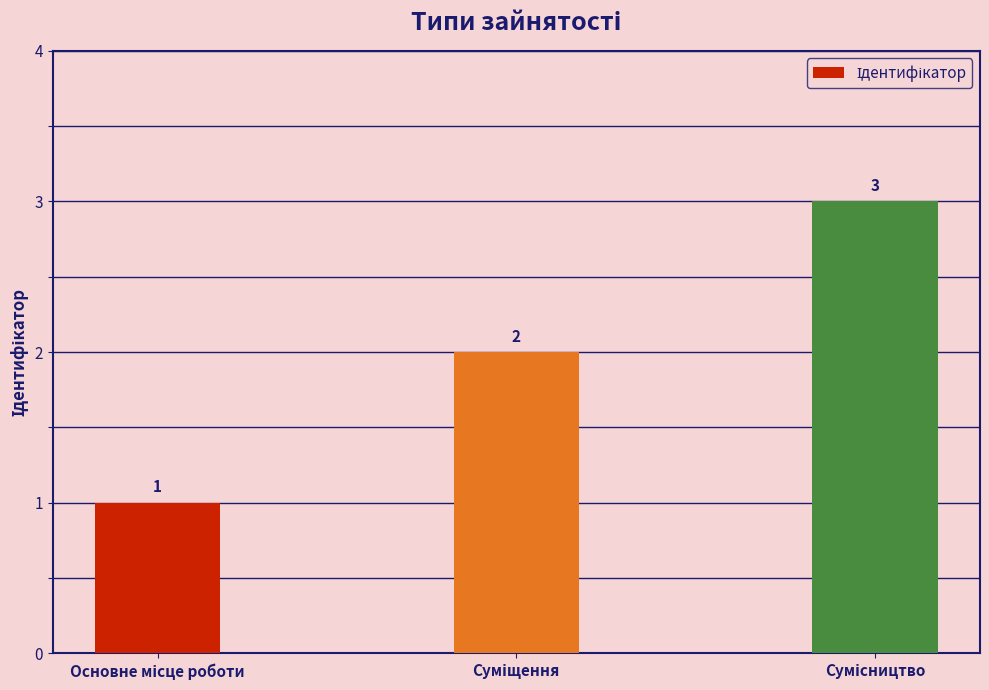

What is the greatest value displayed?

3